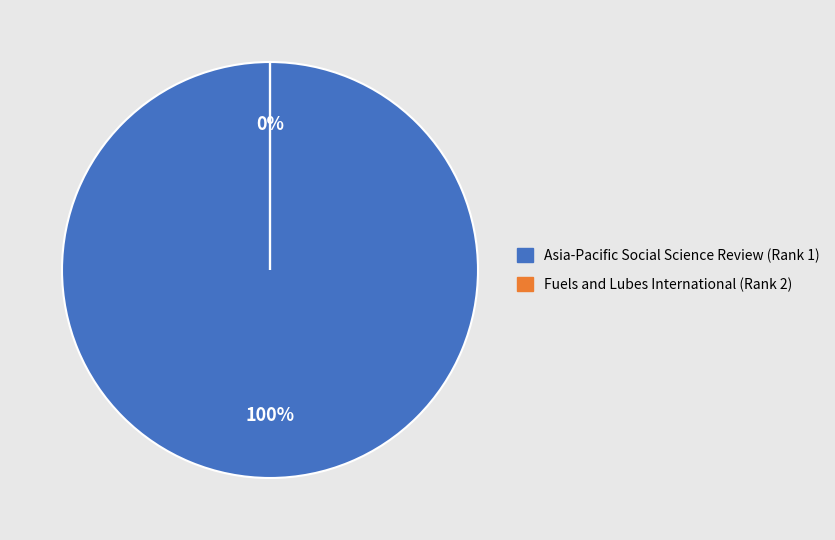

Between Asia-Pacific Social Science Review (Rank 1) and Fuels and Lubes International (Rank 2), which is larger?

Asia-Pacific Social Science Review (Rank 1)